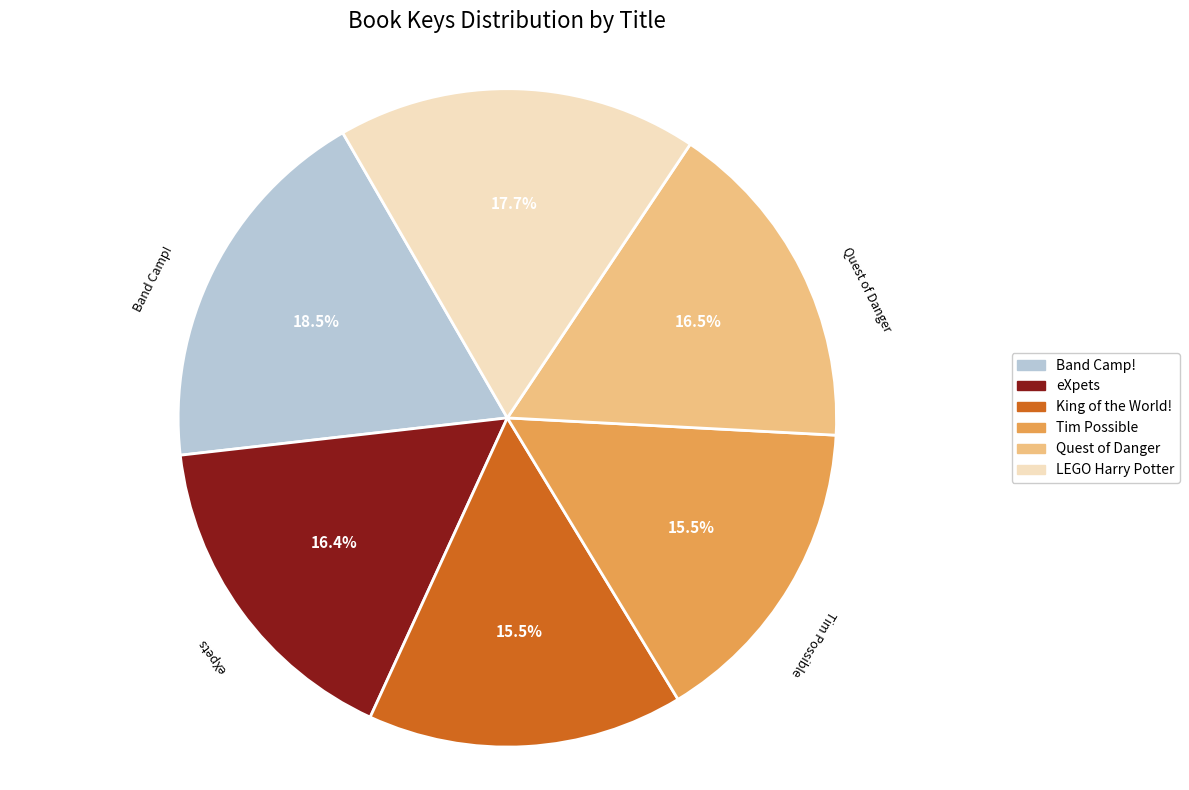

How much of the chart is everything except eXpets?

83.6%